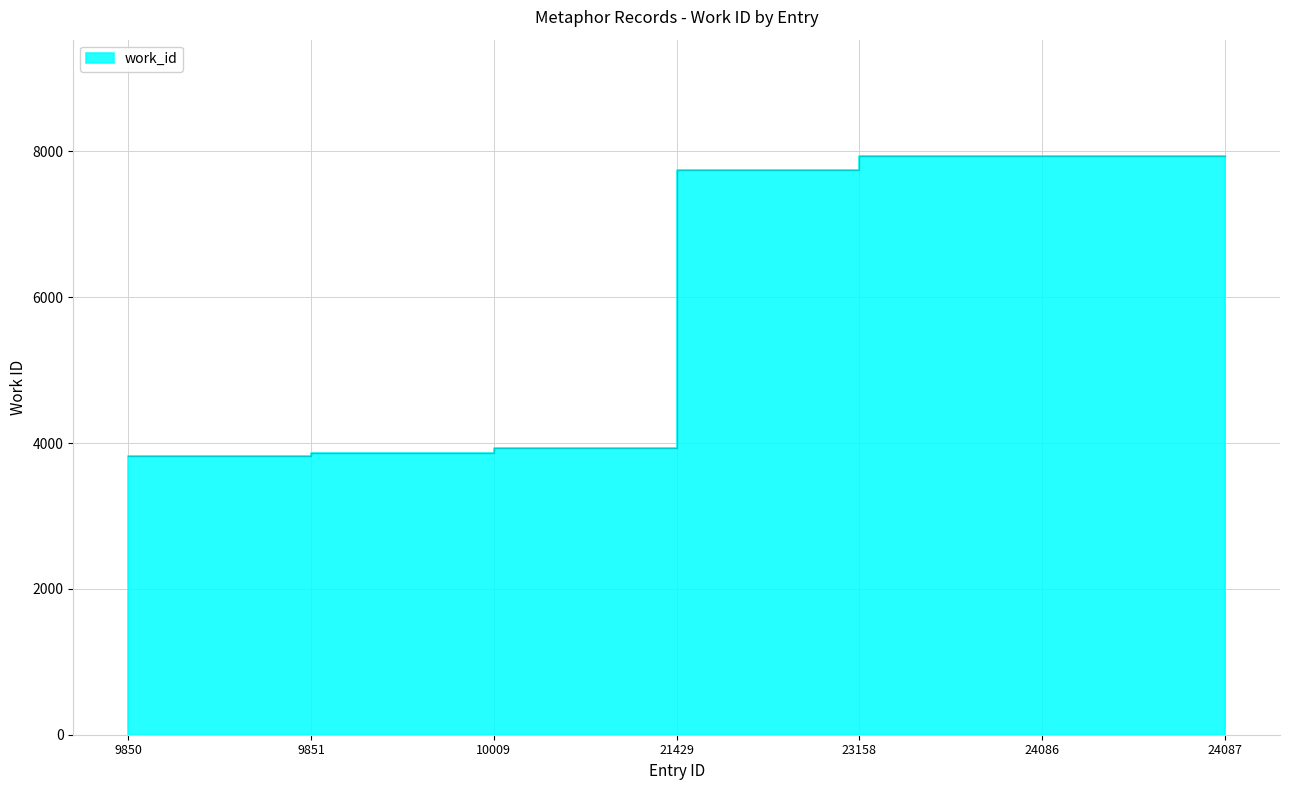

What is the difference between the maximum and second lowest values?

4120